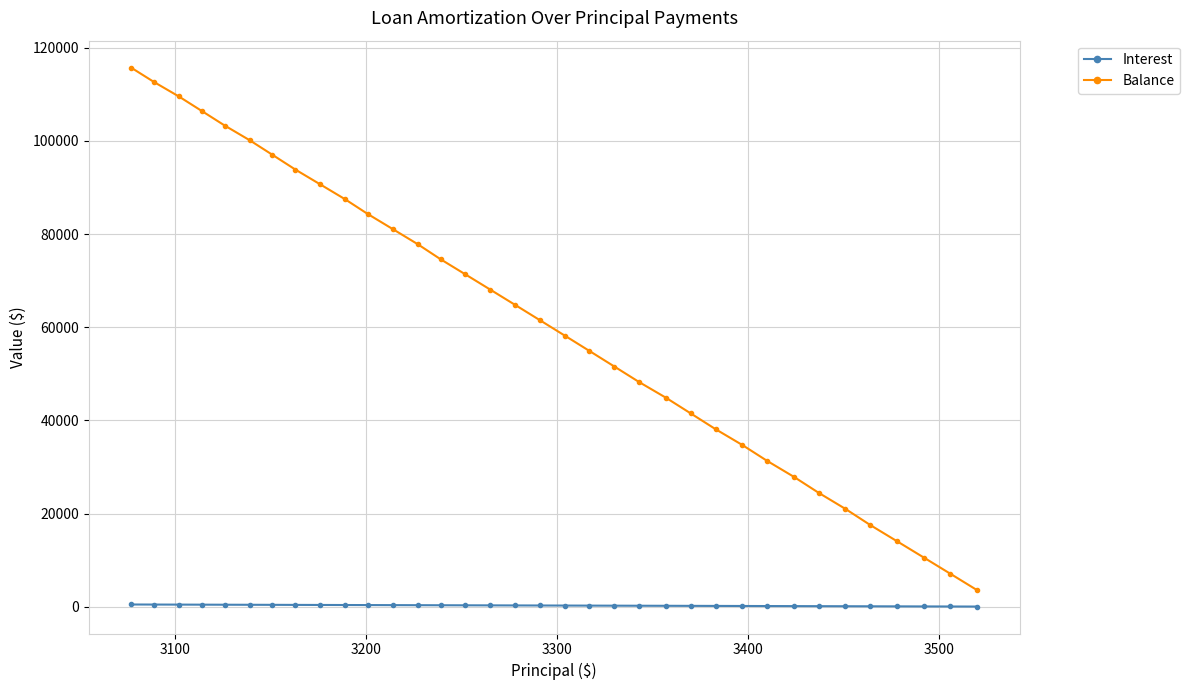

What is the average value of the Balance series?

60850.4